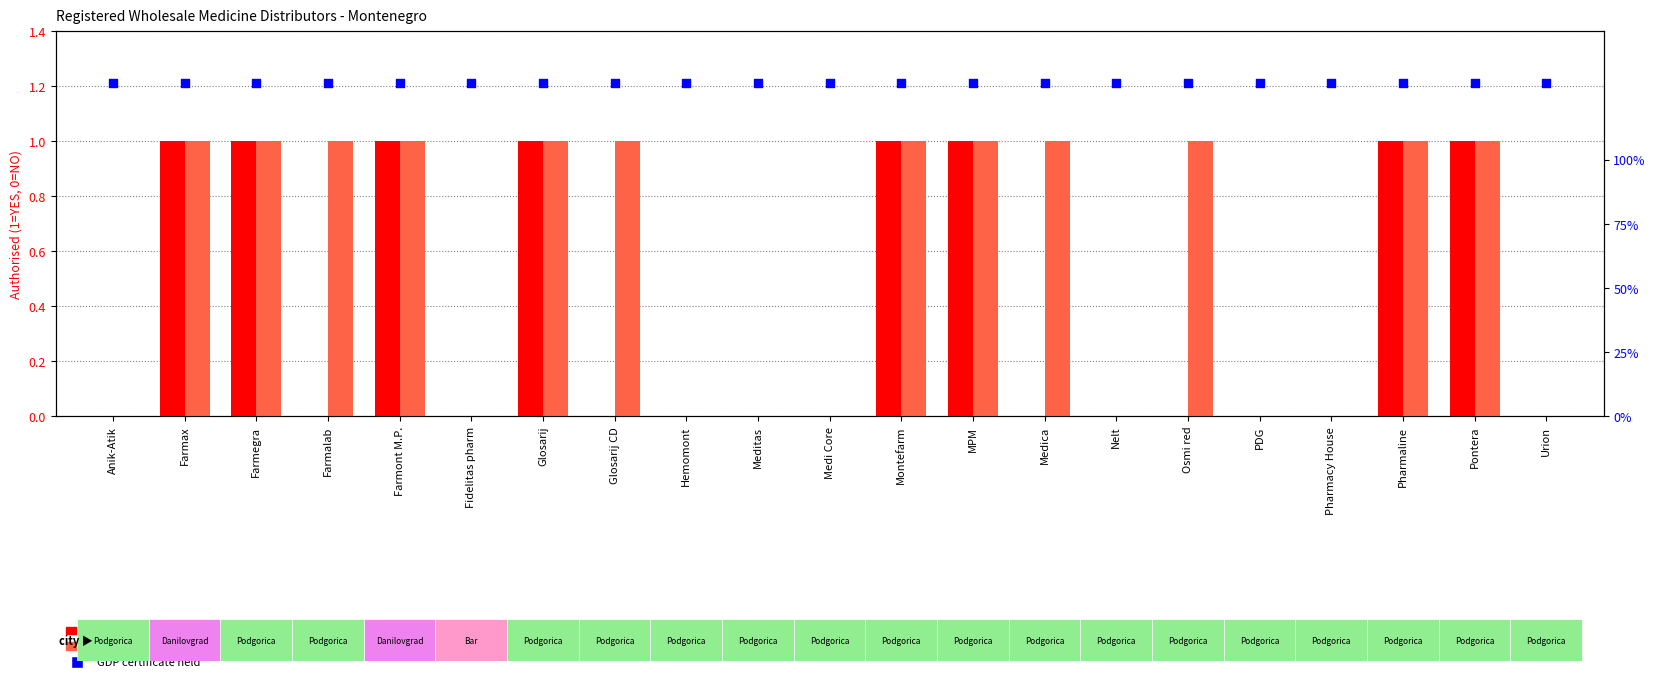

At which category is the sum across all series the highest?

Farmax